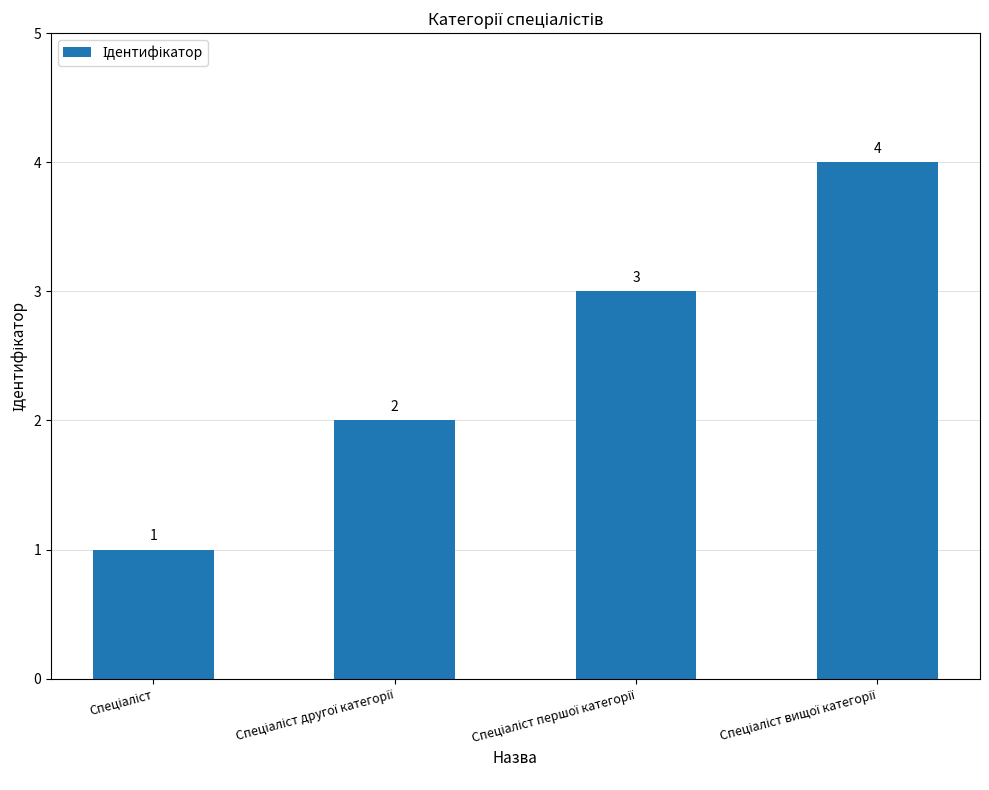

What is the value of the 1st bar from the left?

1